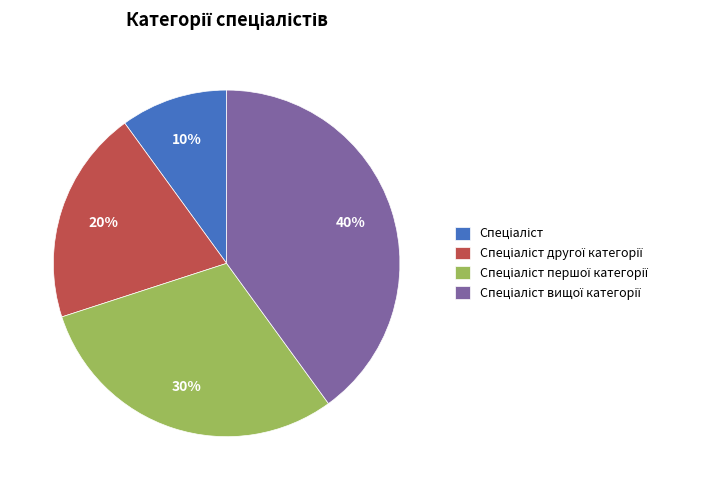

Does any single category account for the majority?

No